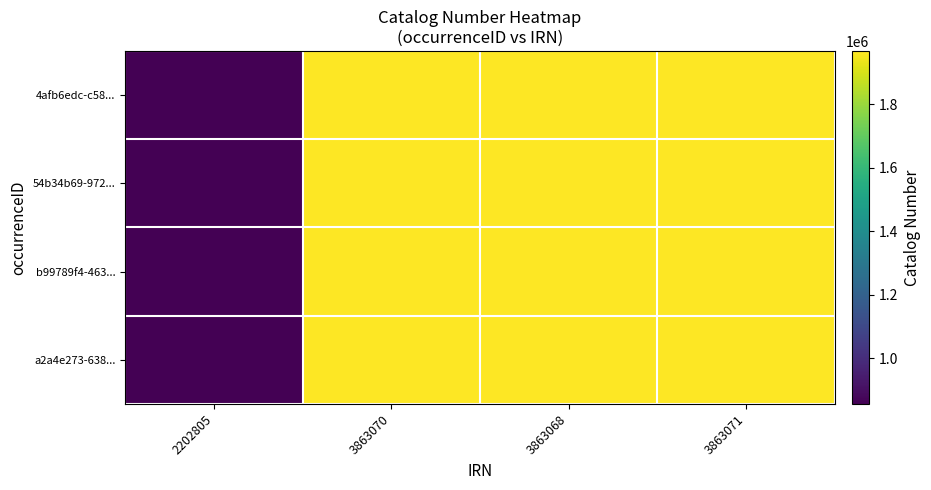

Between 3863068 and 3863071, which is larger?

3863068